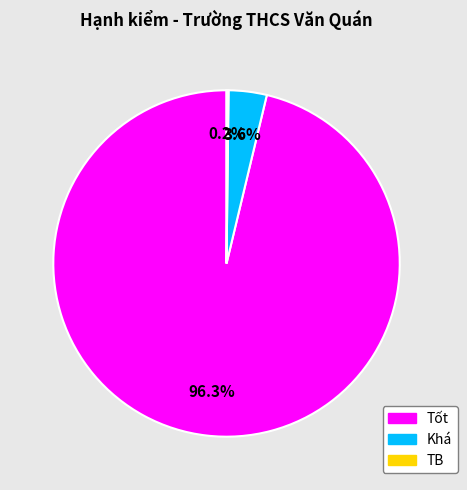

To the nearest percent, what portion does Khá represent?

4%